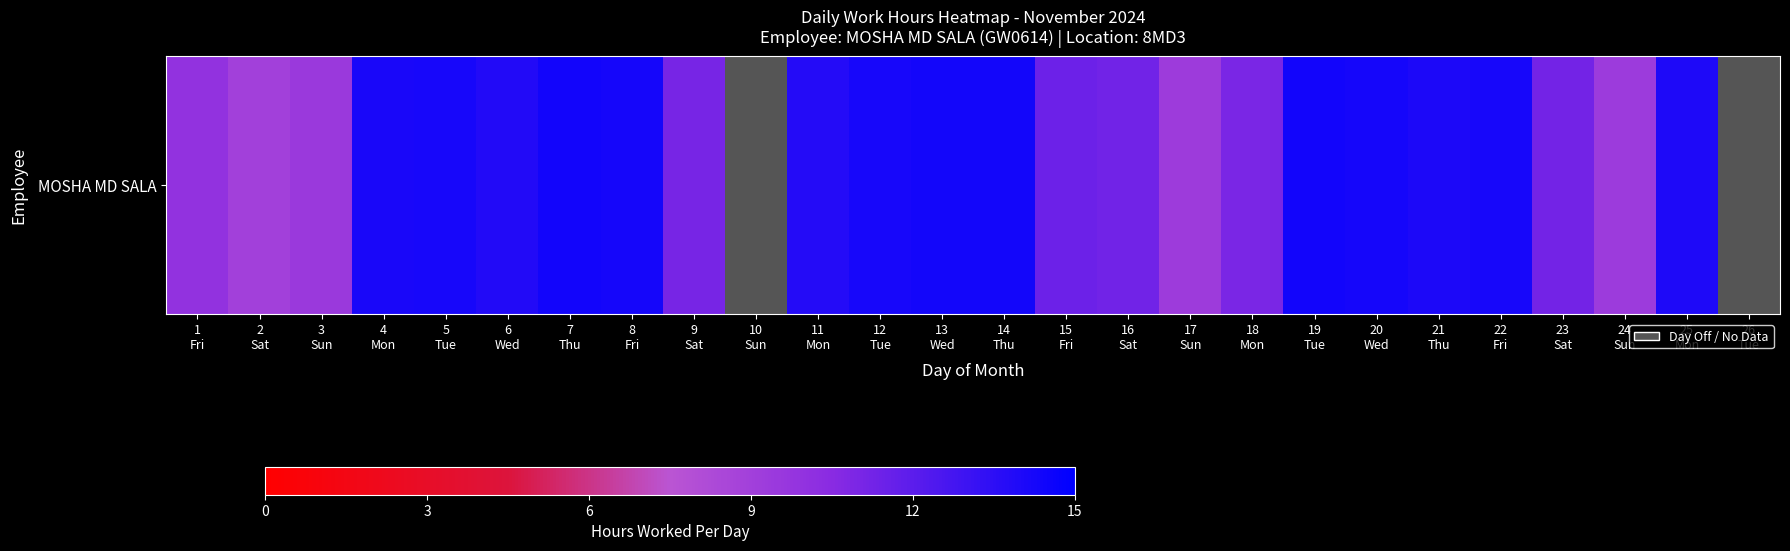

Which label corresponds to the smallest value in the chart?

2
Sat